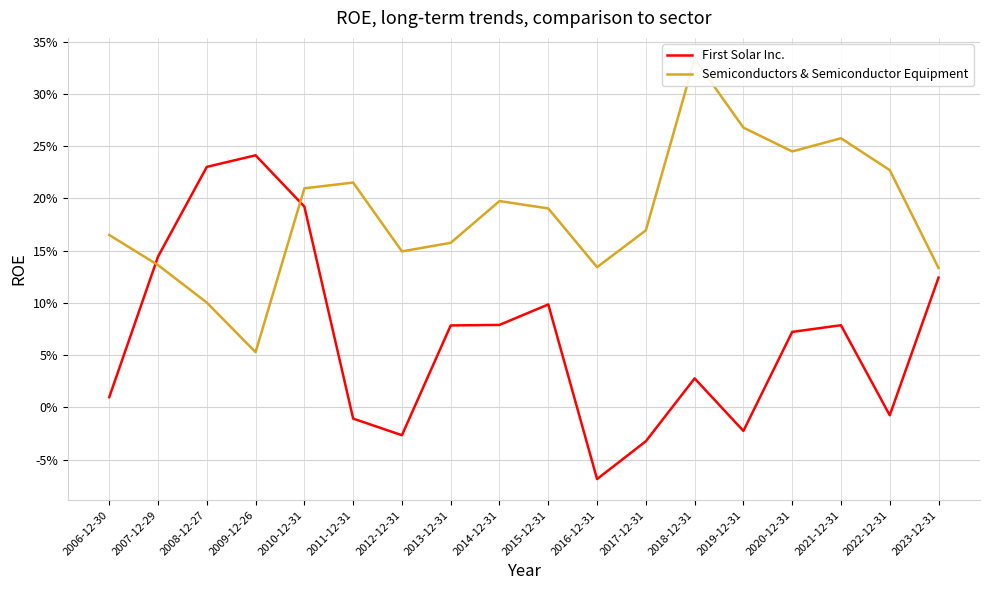

How many Semiconductors & Semiconductor Equipment values are between 0 and 1?

18